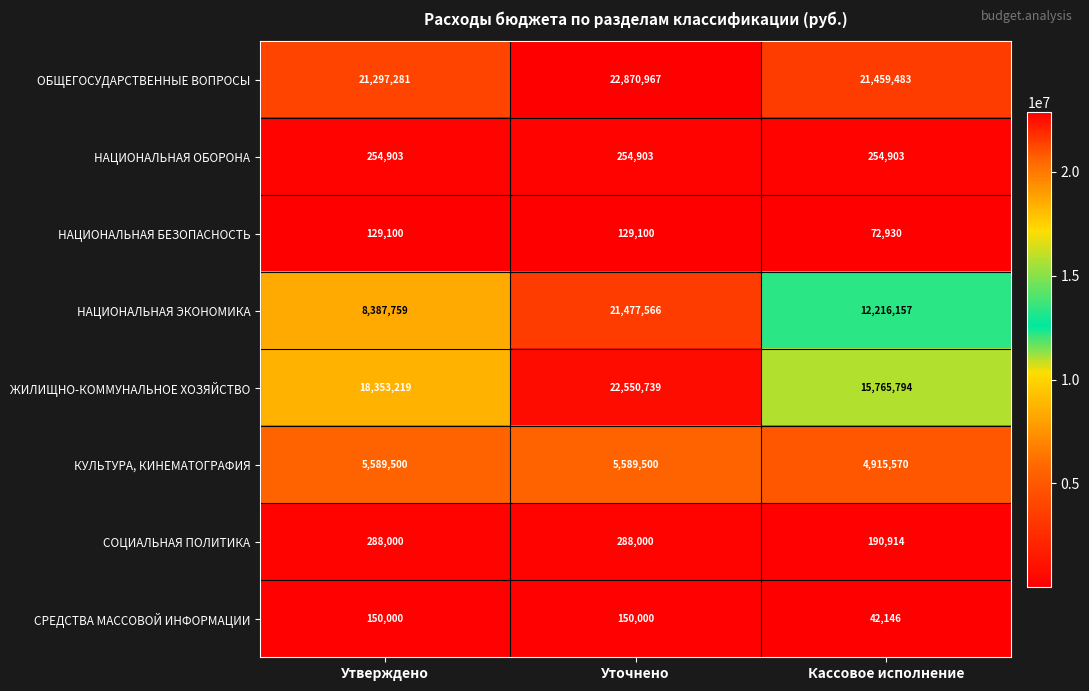

Rank the series at Кассовое исполнение from lowest to highest value.

СРЕДСТВА МАССОВОЙ ИНФОРМАЦИИ, НАЦИОНАЛЬНАЯ БЕЗОПАСНОСТЬ, СОЦИАЛЬНАЯ ПОЛИТИКА, НАЦИОНАЛЬНАЯ ОБОРОНА, КУЛЬТУРА, КИНЕМАТОГРАФИЯ, НАЦИОНАЛЬНАЯ ЭКОНОМИКА, ЖИЛИЩНО-КОММУНАЛЬНОЕ ХОЗЯЙСТВО, ОБЩЕГОСУДАРСТВЕННЫЕ ВОПРОСЫ